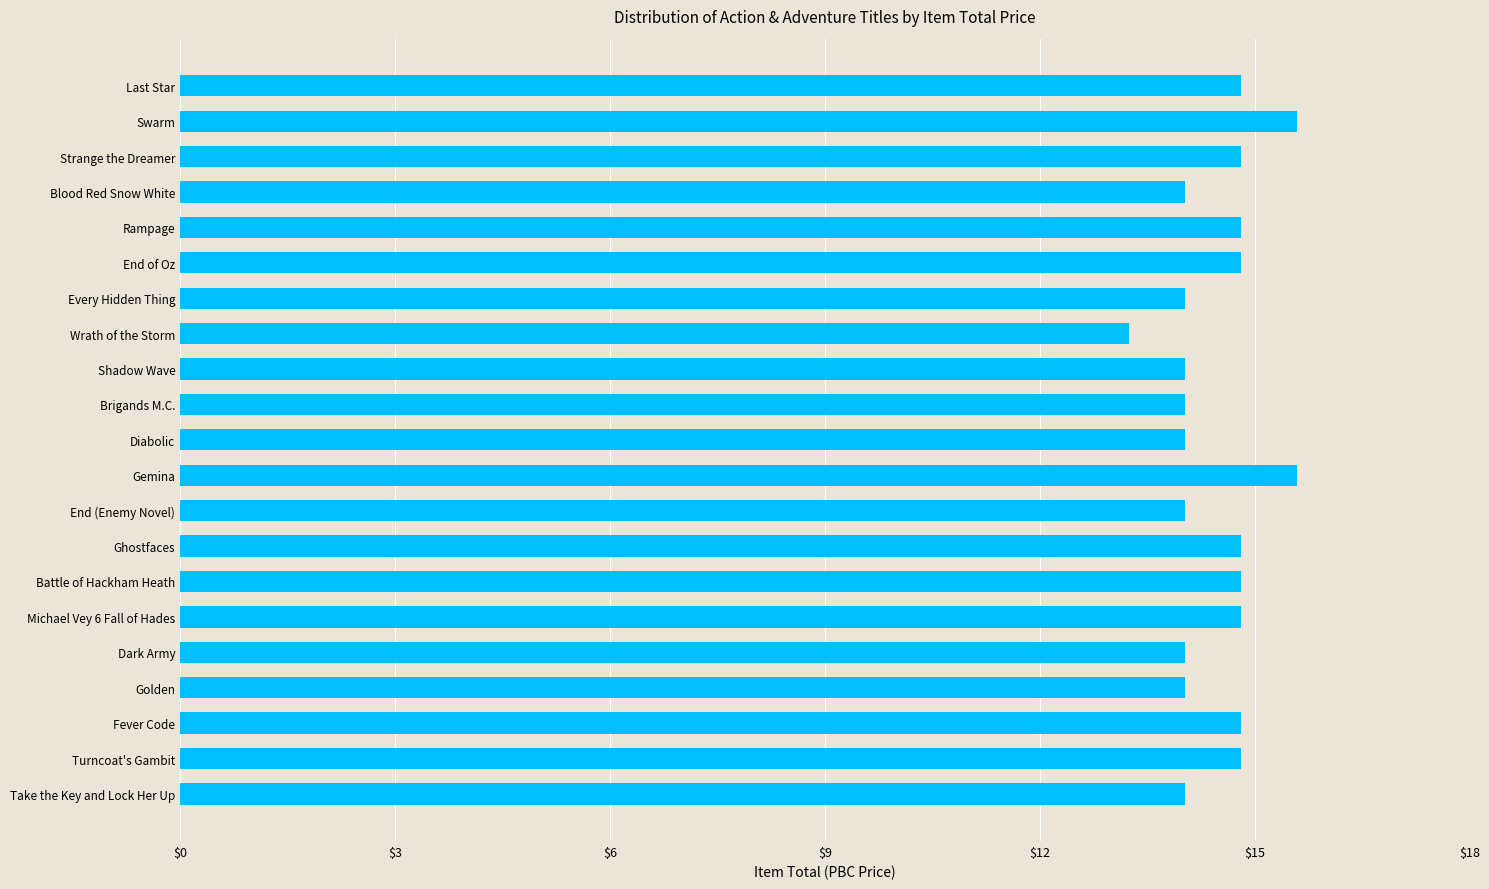

What value does the data have at Rampage?

14.8